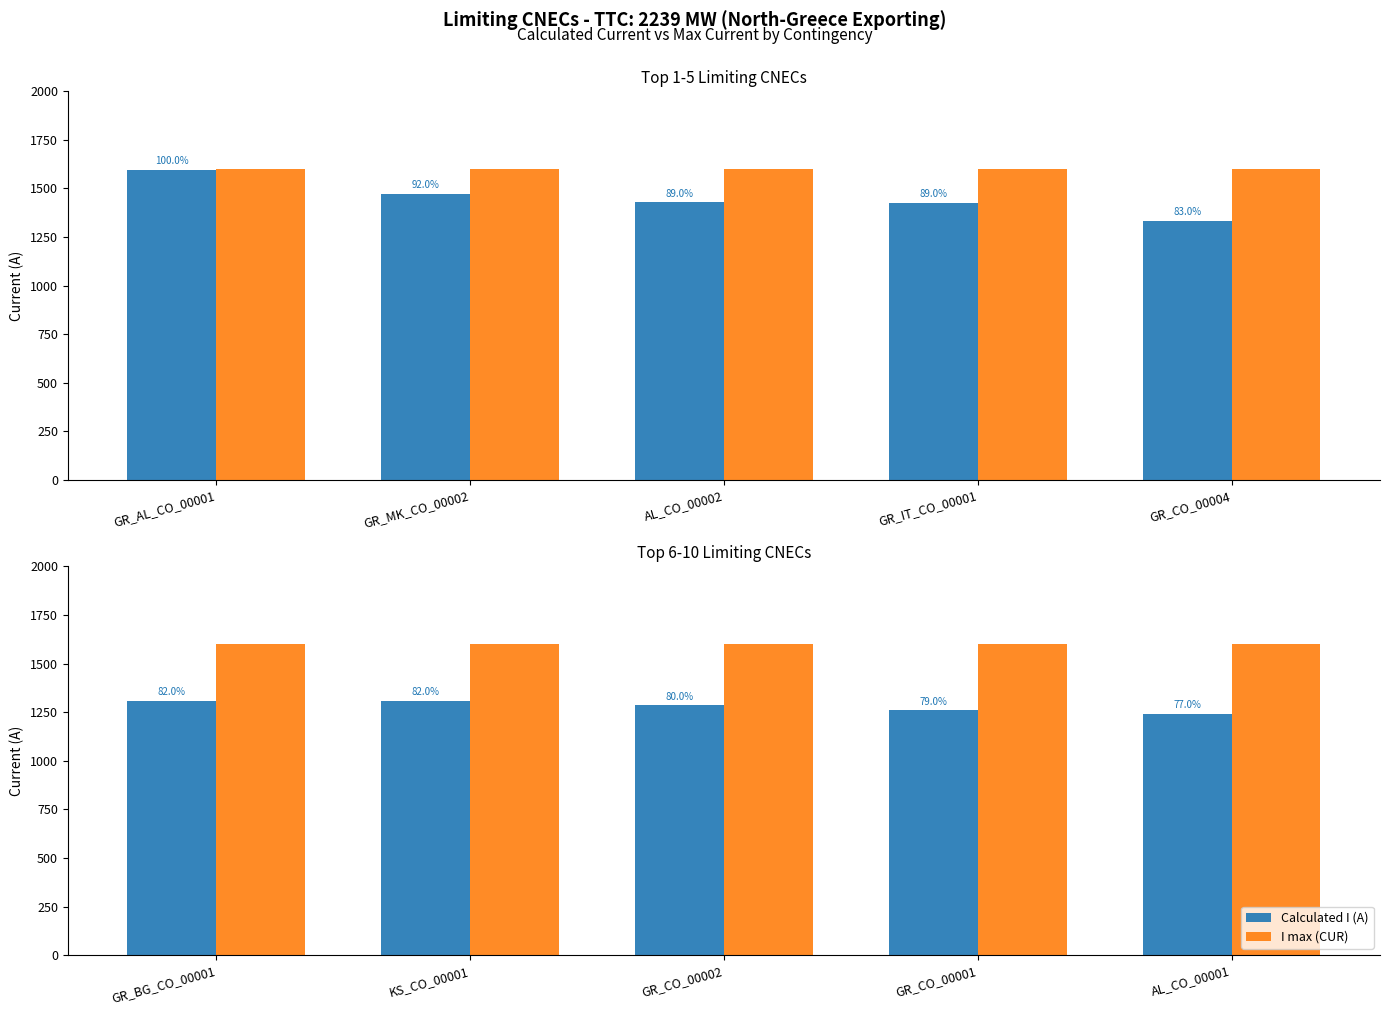

Which series has the largest total across all categories?

I max (CUR)